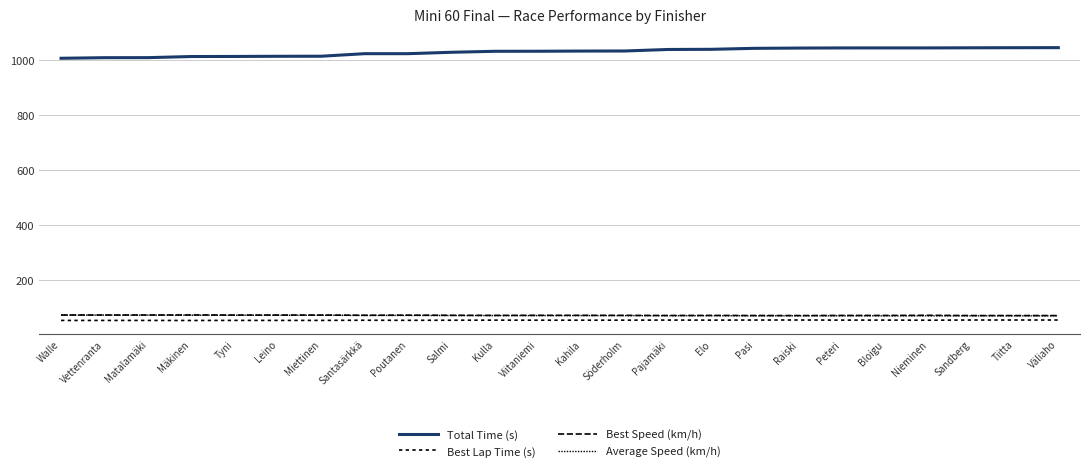

What is the spread (max minus min) of values at Salmi?

974.7